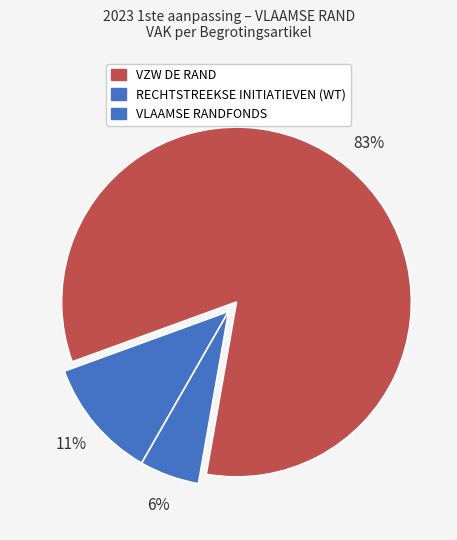

Does any single category account for the majority?

Yes